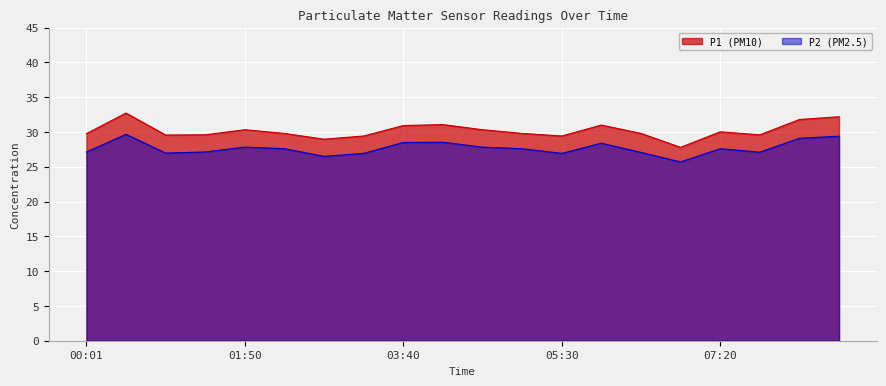

What is the label of the 14th point from the left?

05:58